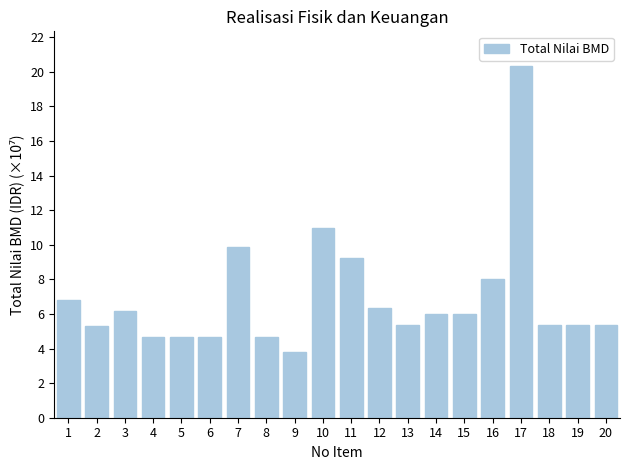

What is the sum of all values?

138.9